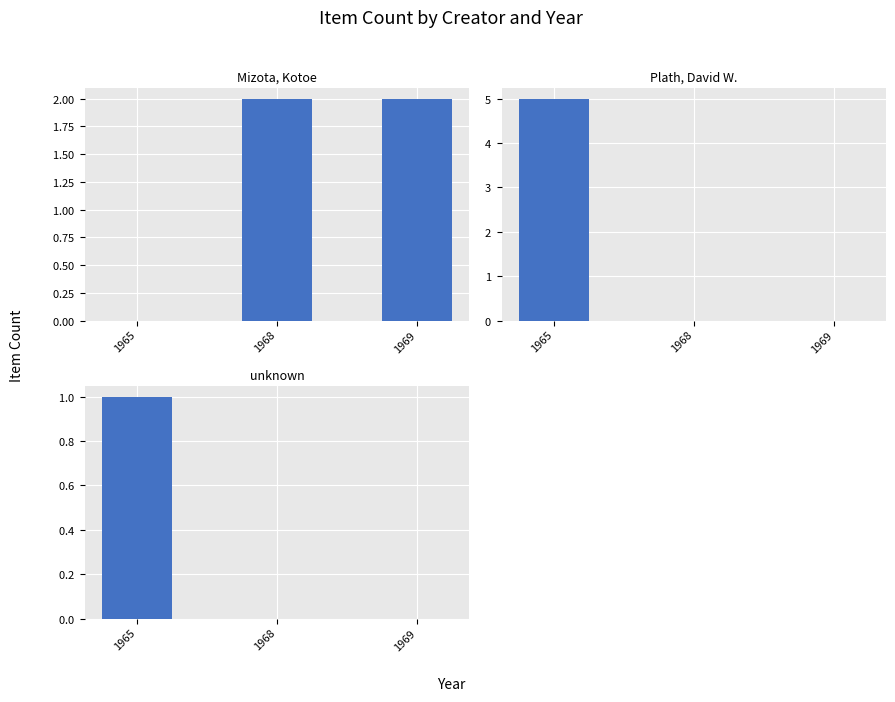

At which category is the sum across all series the highest?

1965